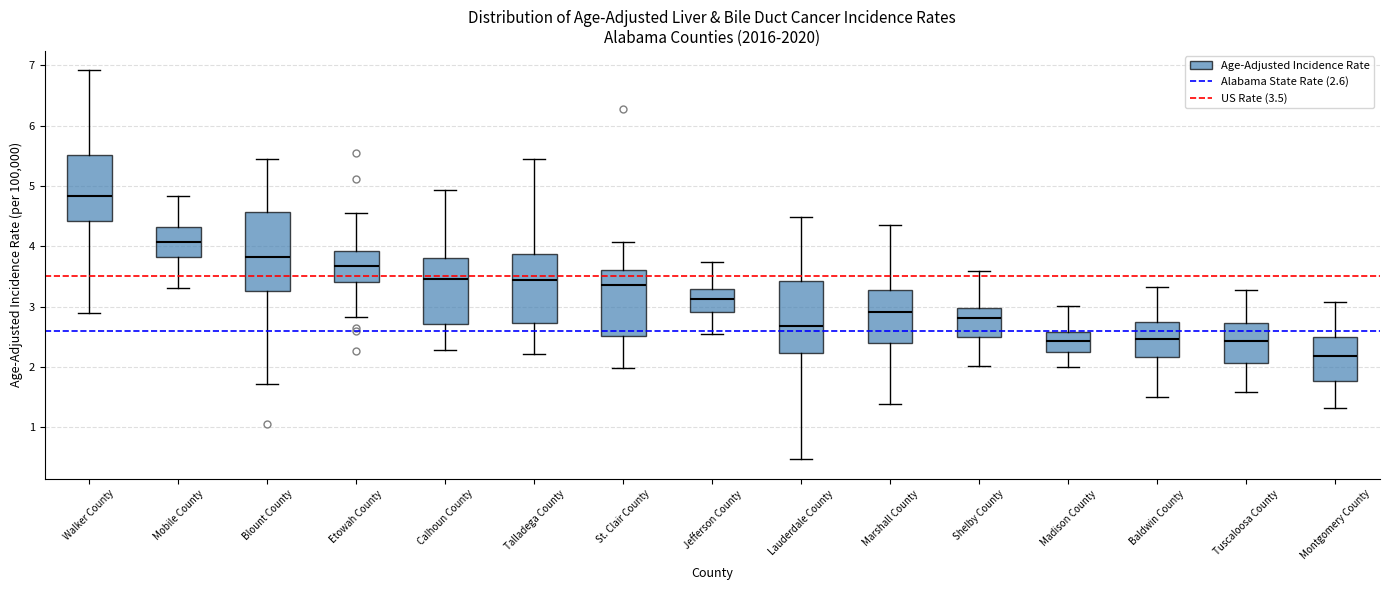

Which box's median line is the highest?

Walker County